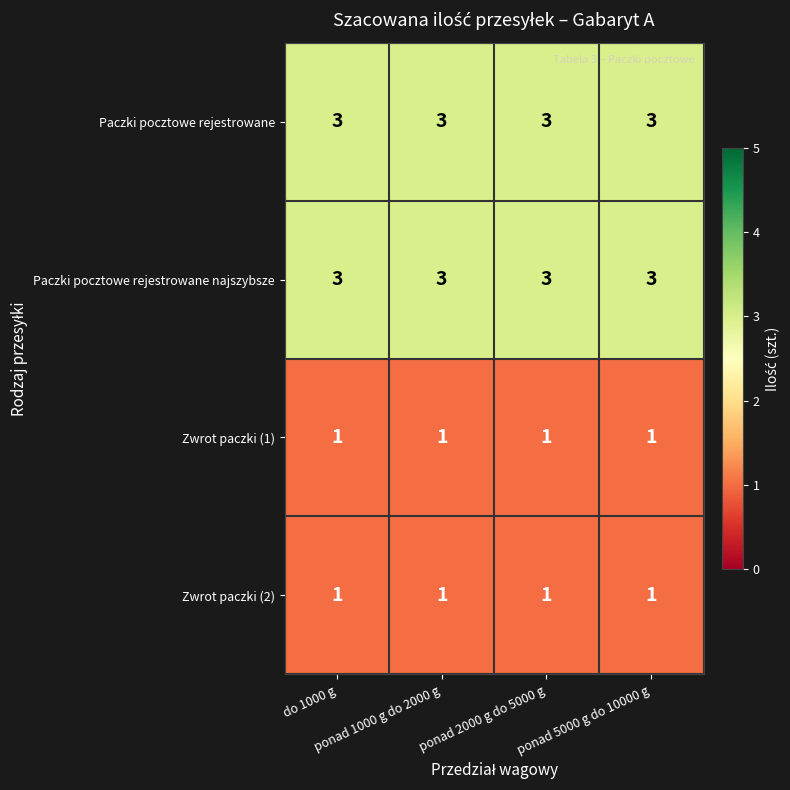

At how many categories does at least one series exceed 2?

4